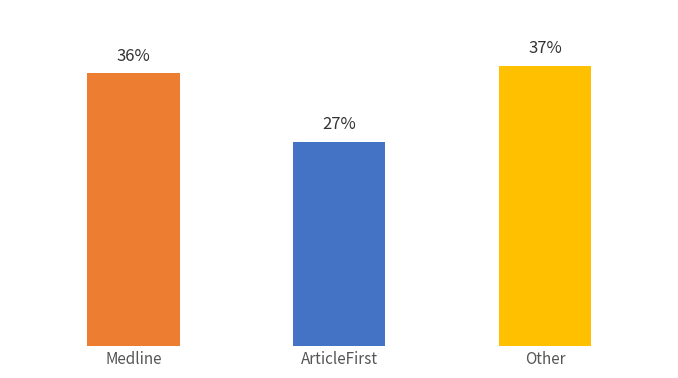

Which has a higher value, Other or ArticleFirst?

Other